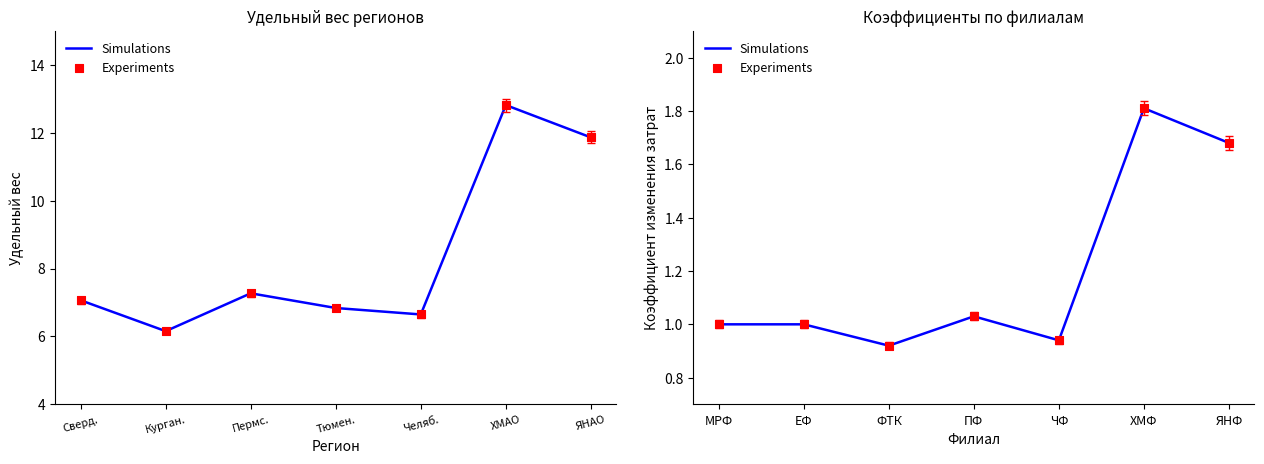

At which category is the sum across all series the highest?

ХМФ